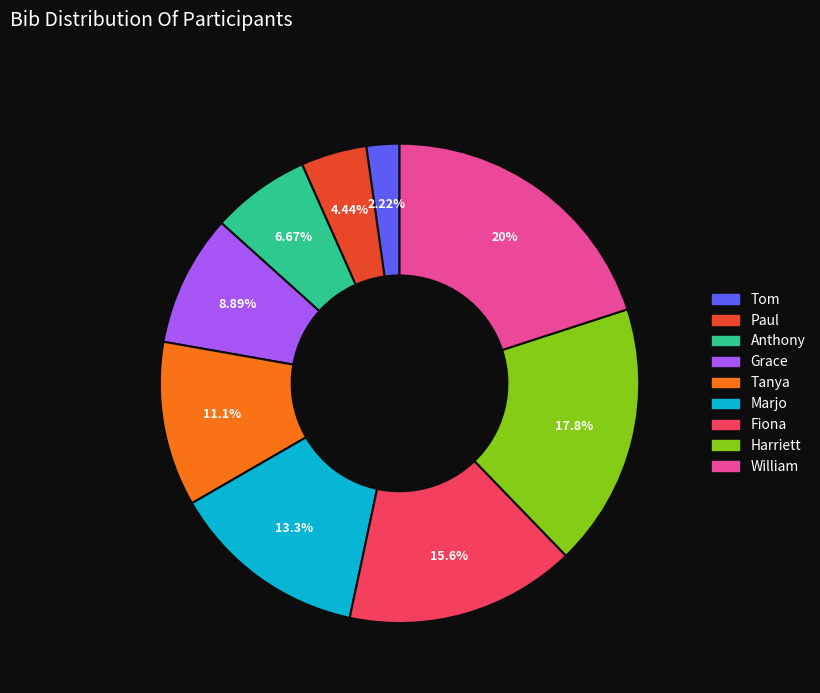

Which slice is the smallest?

Tom